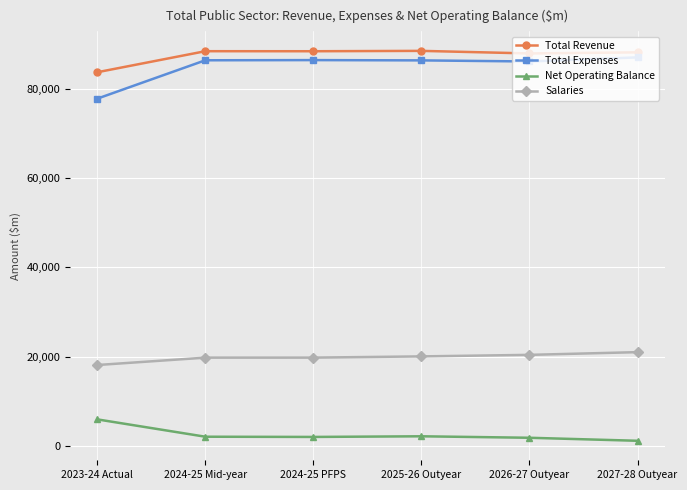

Is it true that Net Operating Balance equals 2037 at 2024-25 Mid-year?

True